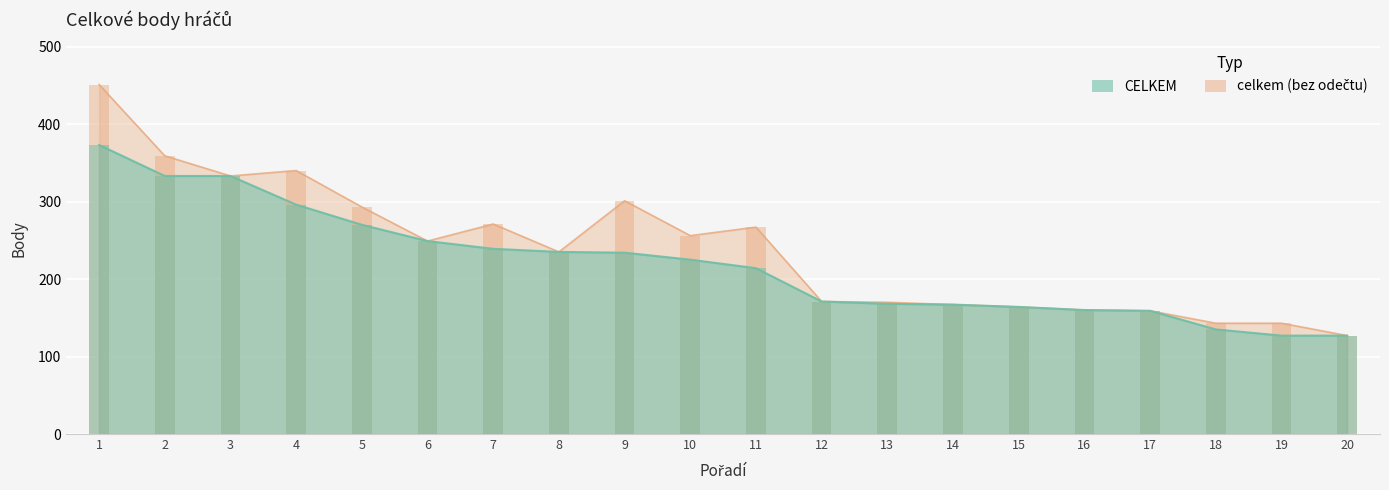

Reading right to left, extract all data points from this chart.

CELKEM: 127	127	135	159	160	164	167	168	171	214	225	234	235	239	249	270	296	333	333	373
celkem (bez odectu): 127	143	143	159	160	164	167	170	171	267	256	301	235	271	249	293	340	333	359	451